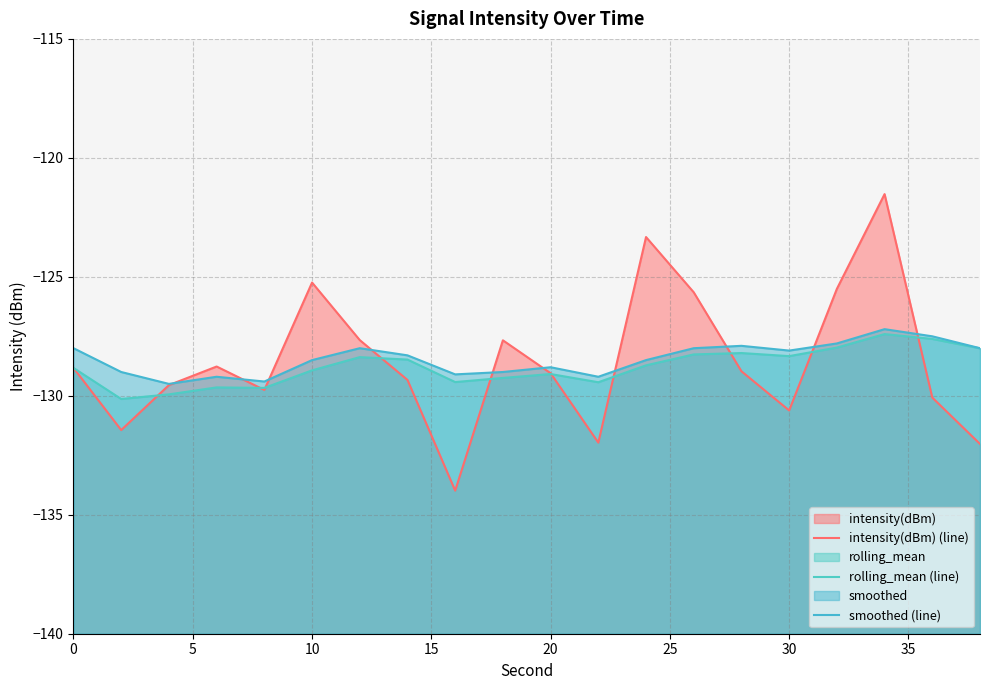

Rank the series by their average value, from highest to lowest.

smoothed (line), intensity(dBm) (line), rolling_mean (line)